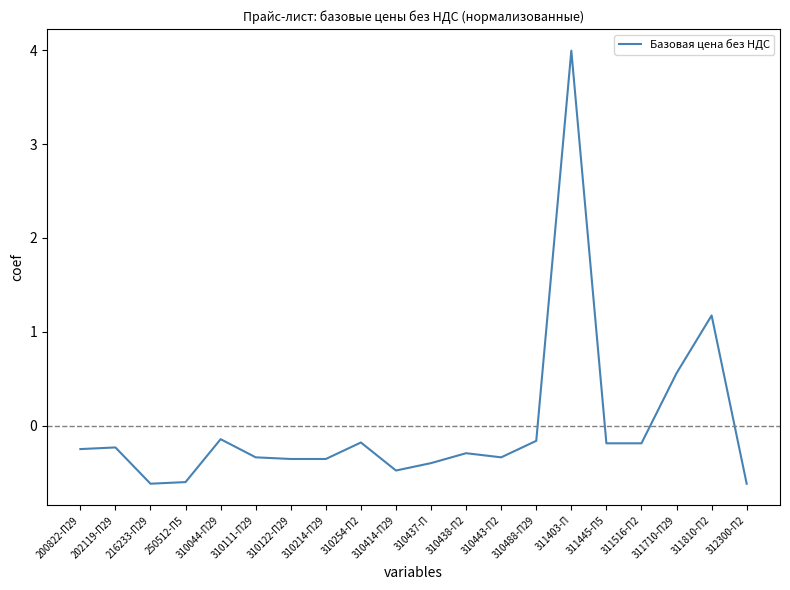

Does the chart have visible grid lines?

No